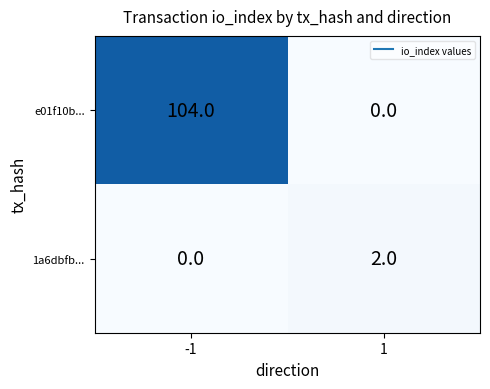

List the series in order of their overall mean, lowest first.

1a6dbfb..., e01f10b...